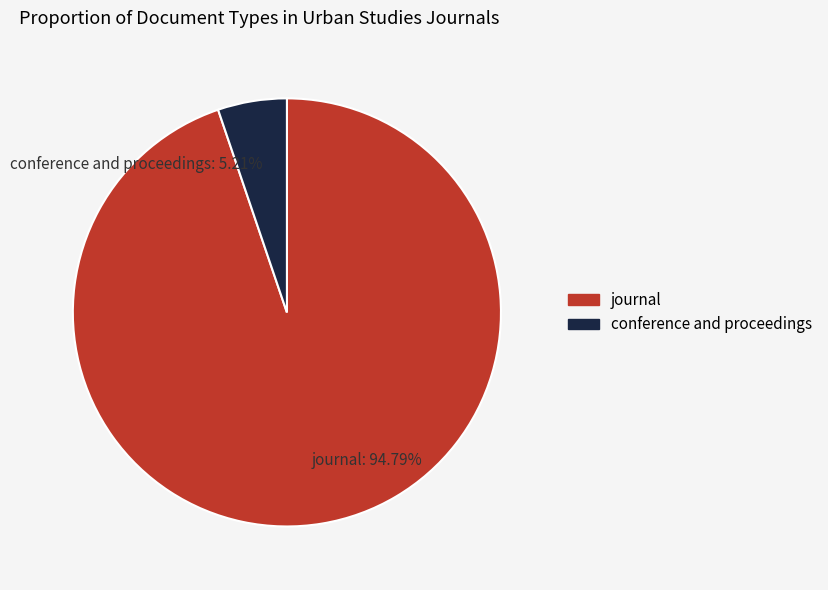

What percentage is the conference and proceedings slice, to the nearest percent?

5%